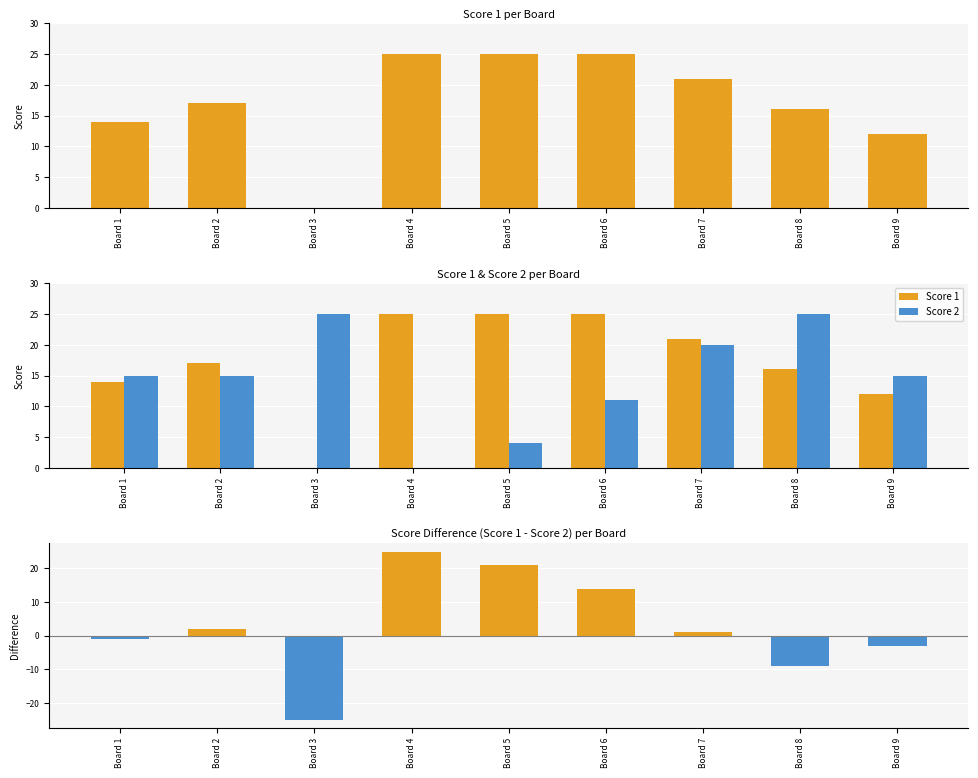

Which label corresponds to the smallest value in the chart?

Board 3